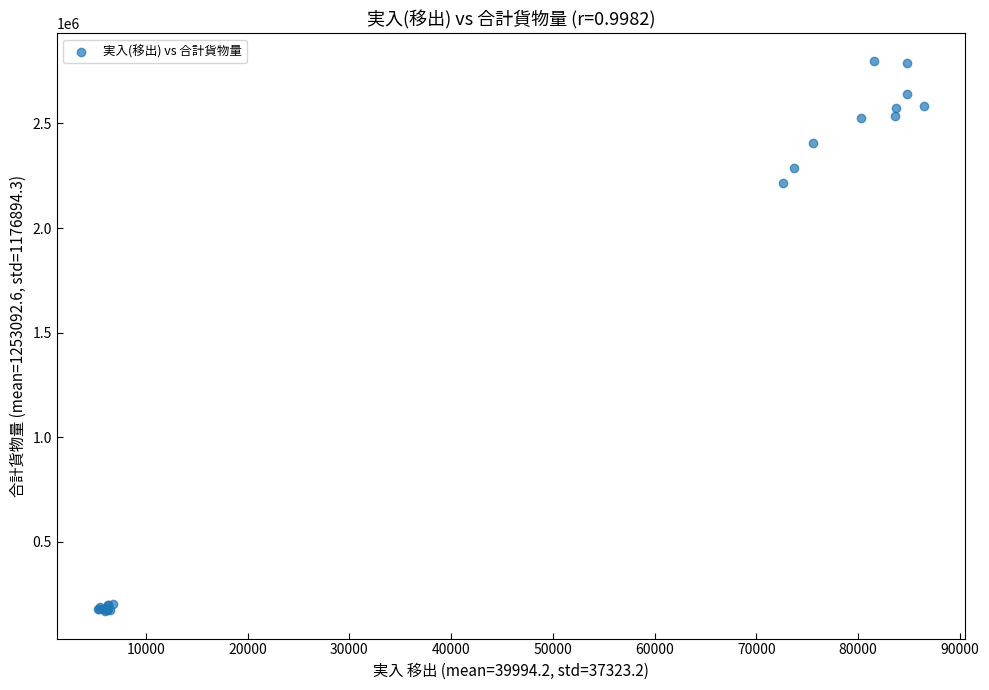

What Y value in the scatter plot is closest to 1484134?

2215222